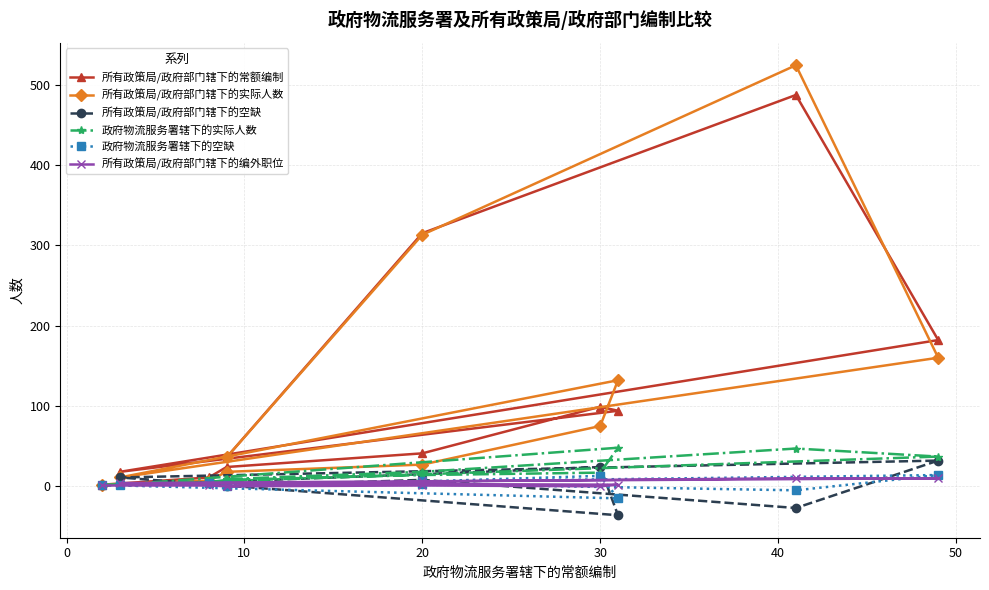

Reading right to left, extract all data points from this chart.

所有政策局/政府部门辖下的常额编制: 36	315	487	182	18	94	99	41	24	11	2
所有政策局/政府部门辖下的实际人数: 36	313	524	160	11	132	75	27	18	7	2
所有政策局/政府部门辖下的空缺: 0	8	-27	32	11	-36	24	15	6	5	1
政府物流服务署辖下的实际人数: 9	18	47	37	2	48	17	14	8	5	2
政府物流服务署辖下的空缺: 0	3	-5	14	1	-15	13	6	1	4	1
所有政策局/政府部门辖下的编外职位: 0	6	10	10	4	2	0	1	0	1	1